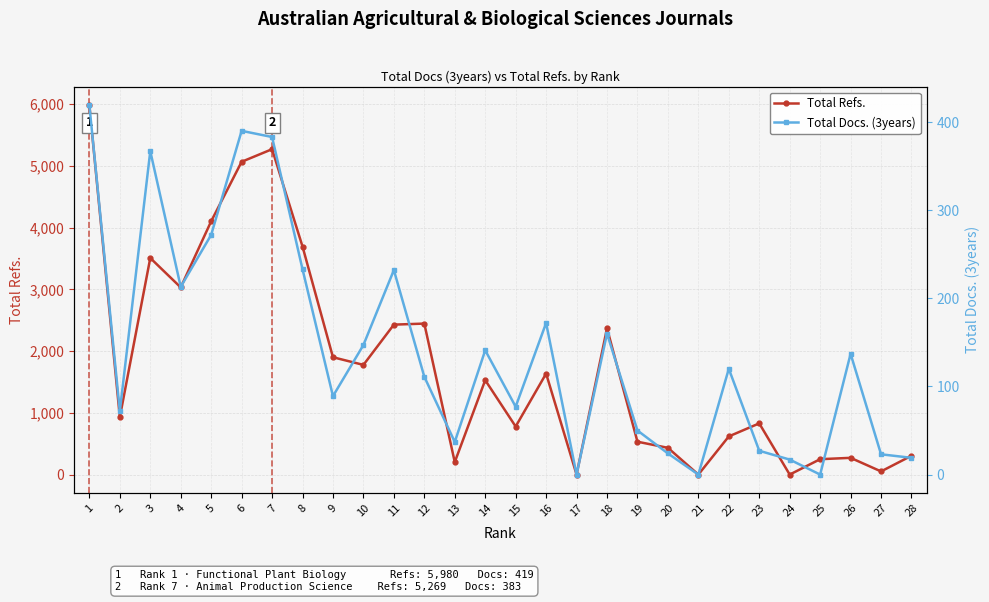

The value of Total Refs. at 26 is 271. True or false?

True